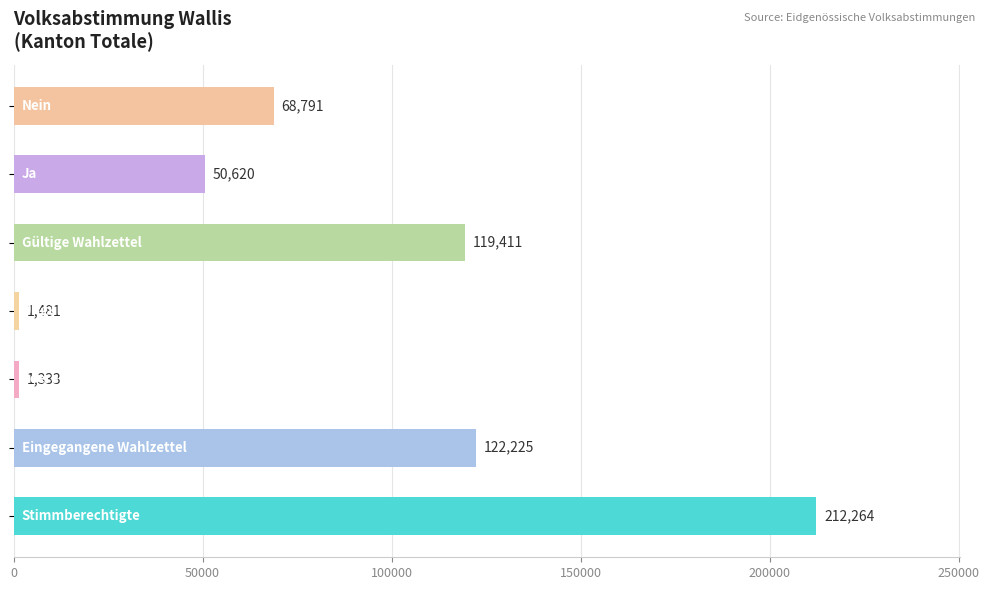

How many data points are less than 68791?

3